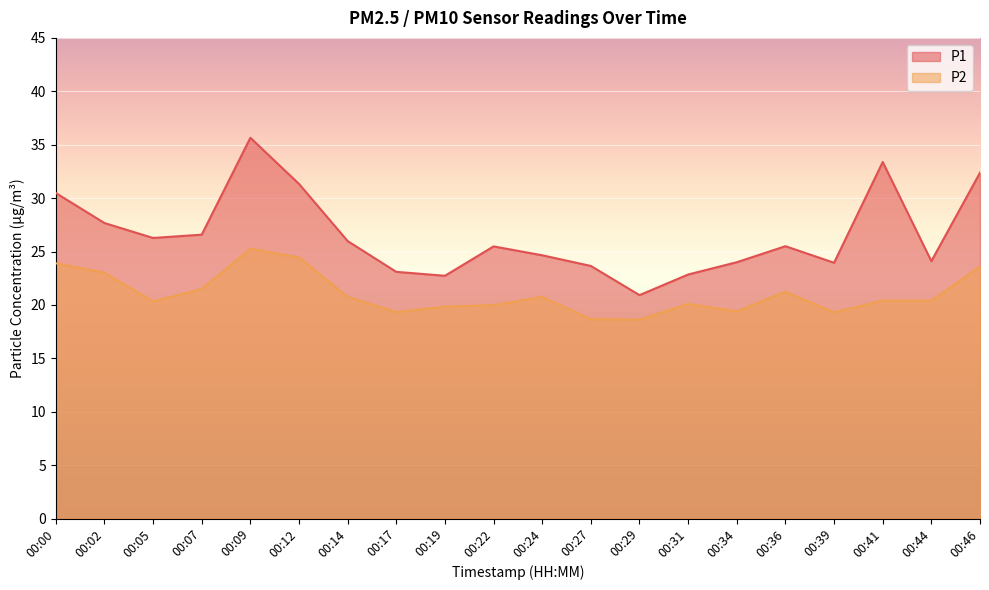

How many interior local valleys does the P1 series have?

5